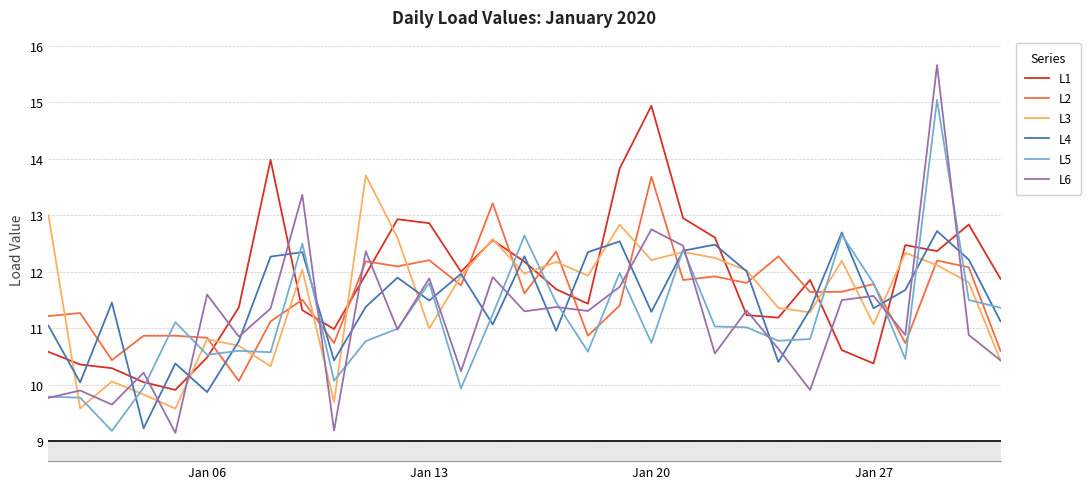

What is the minimum value shown in the chart?

9.2